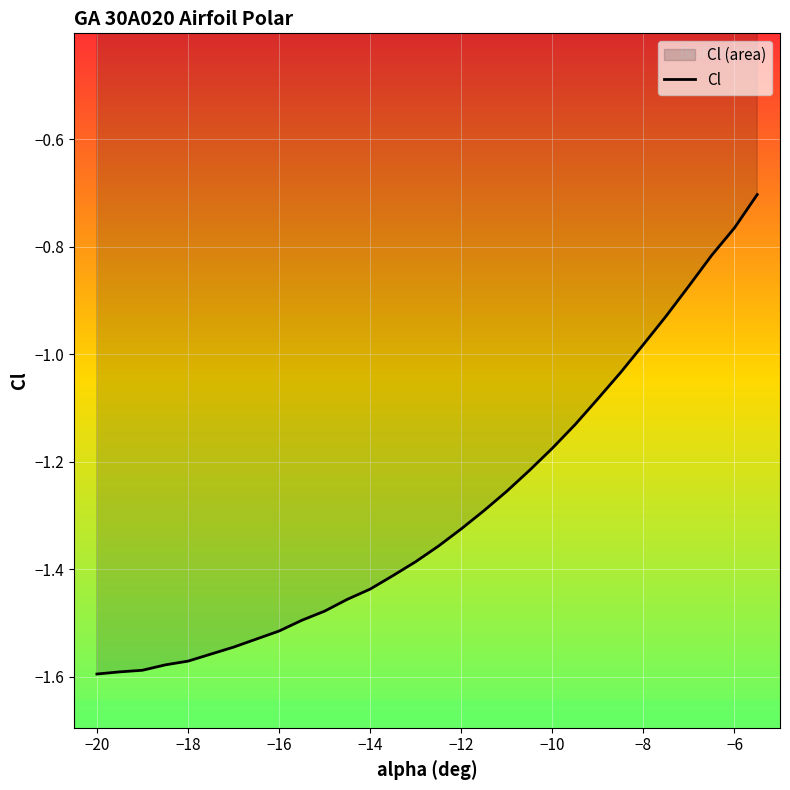

Between −6 and −8, which is larger?

−6